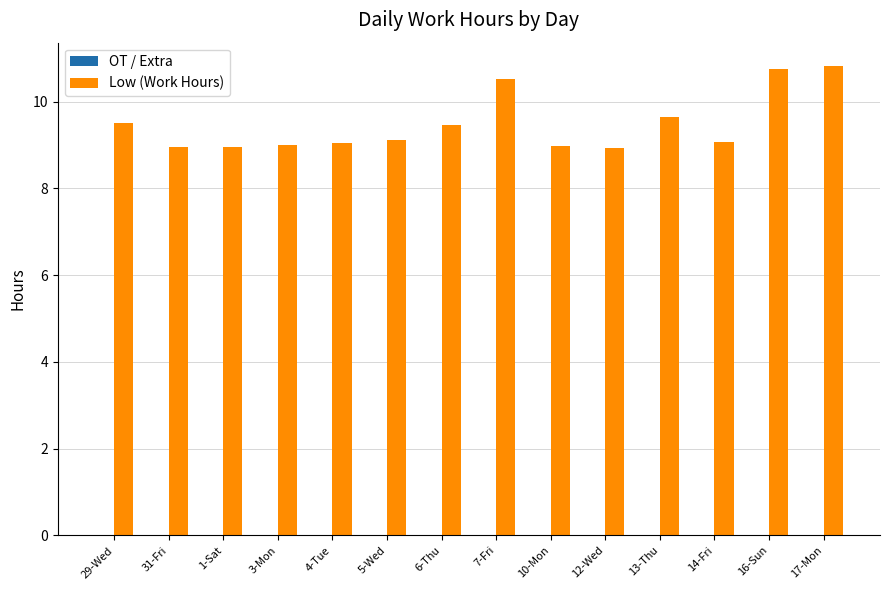

What is the greatest value displayed?

10.8